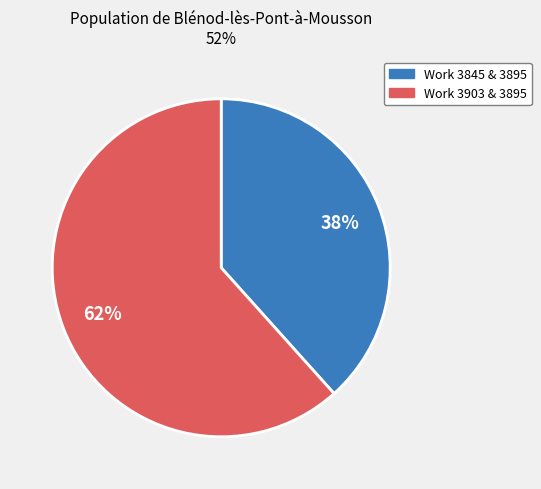

Is there any slice that represents more than half of the pie?

Yes